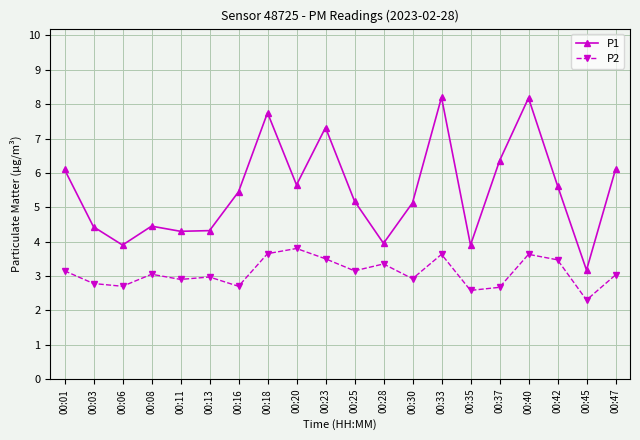

Count the number of categories in the chart.

20